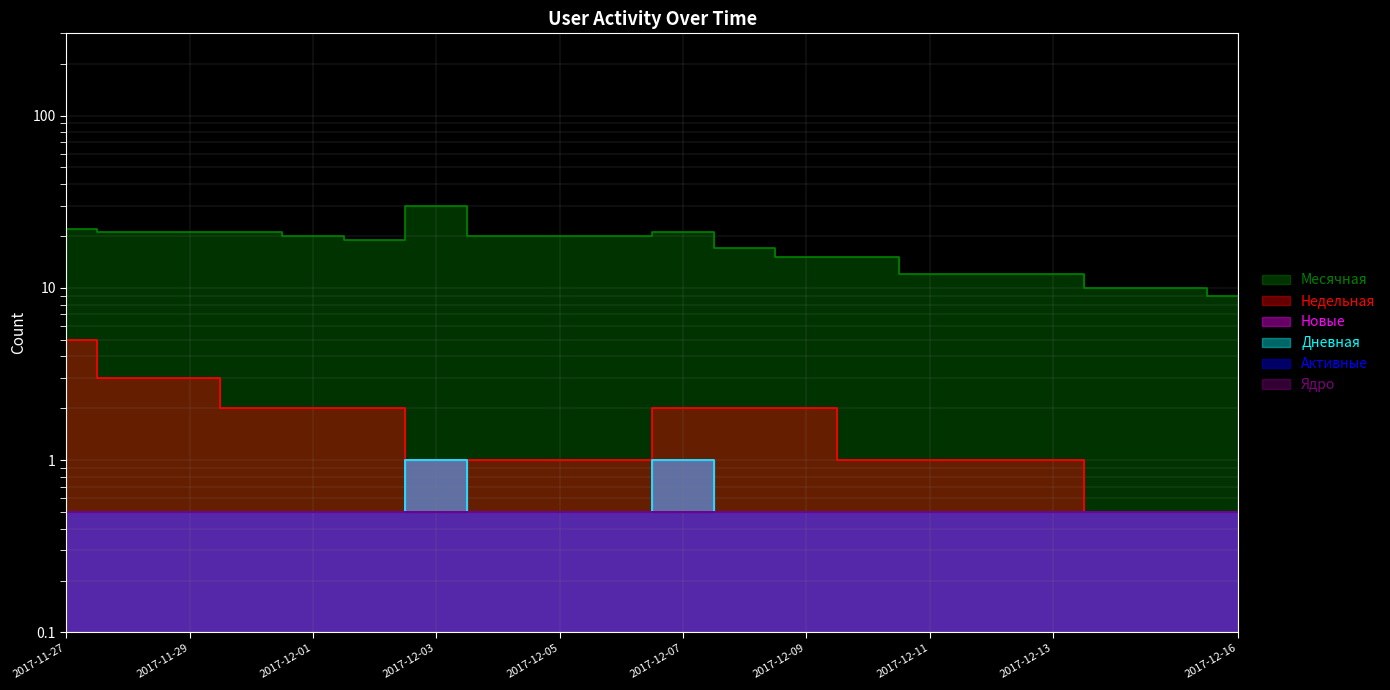

What is the value of the Недельная point at the 16th from the left?

1.0